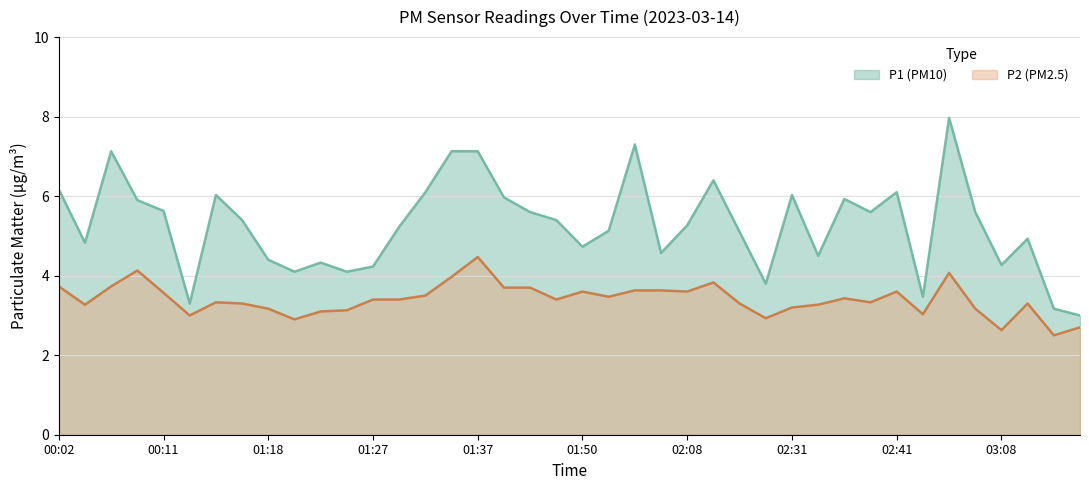

At which label does P1 reach its peak?

34